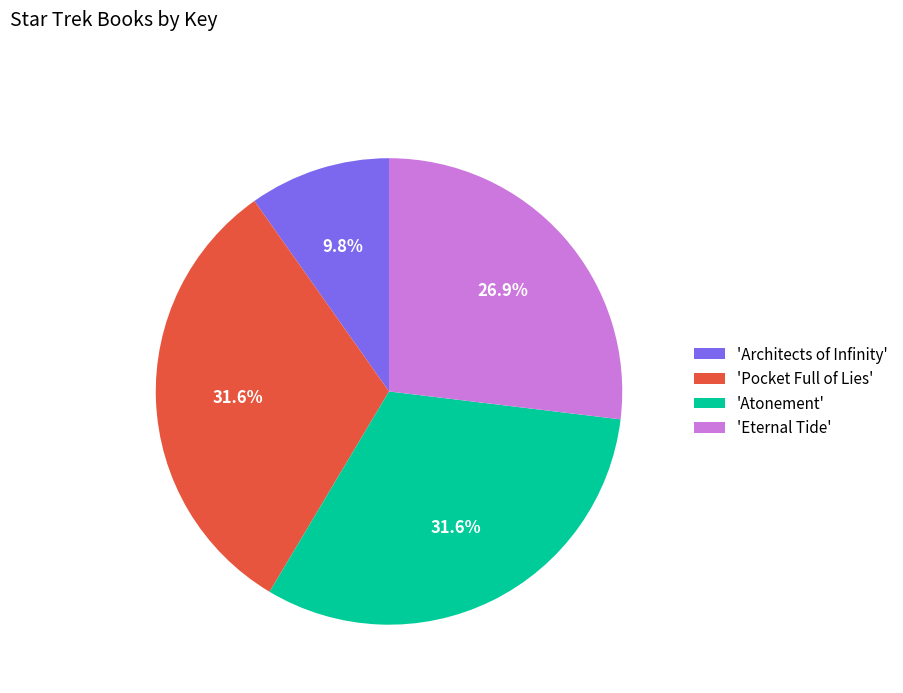

How many segments does this pie chart have?

4